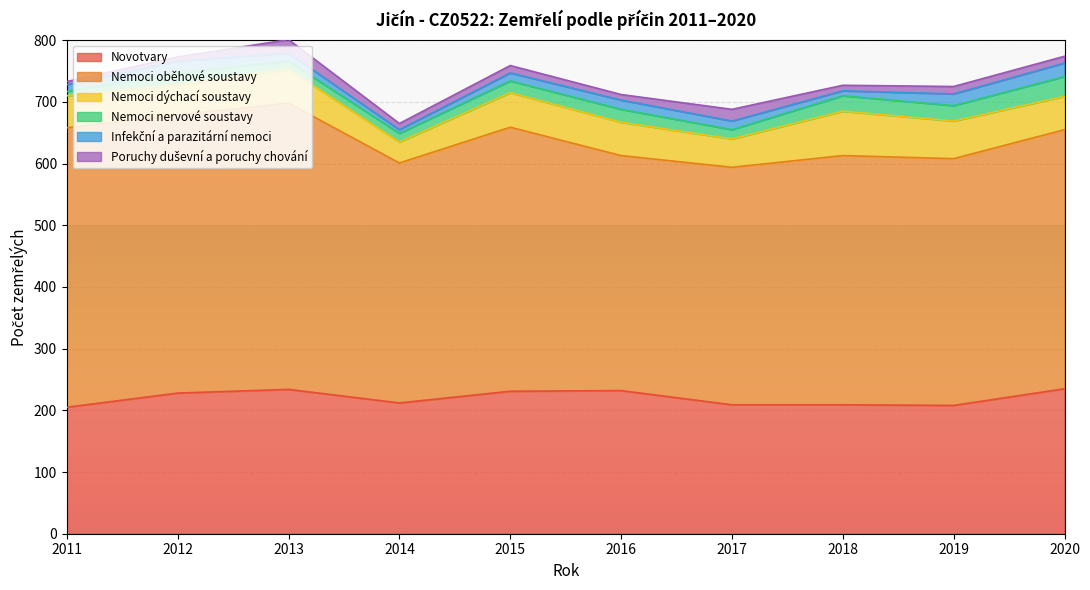

True or false: Poruchy duševní a poruchy chování has a value of 11 at 2020.

True